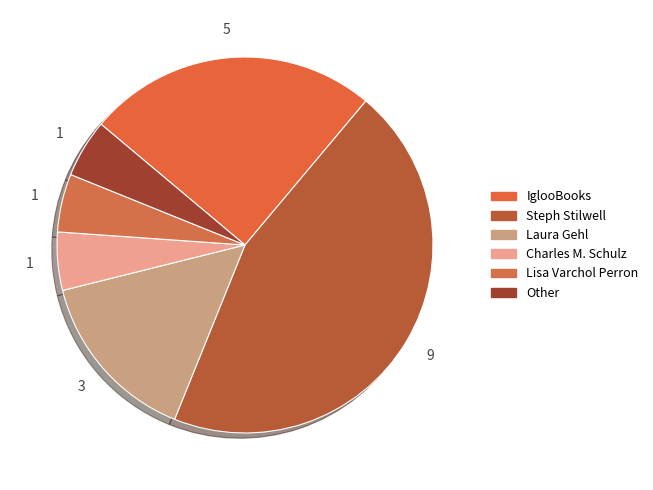

Count the number of slices in the pie.

6